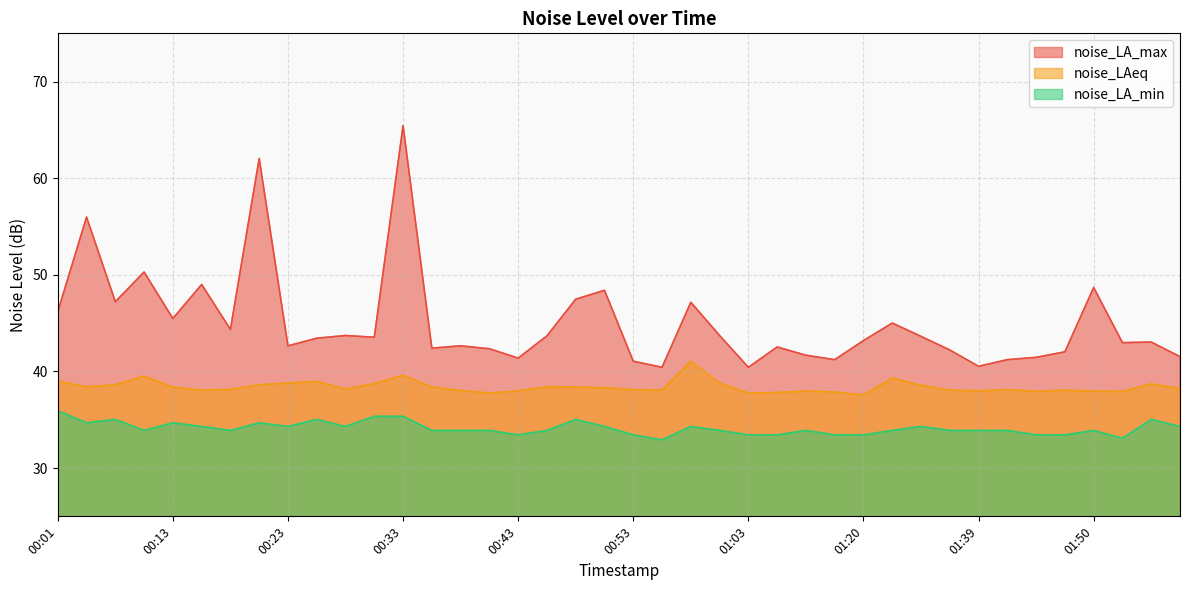

What is the maximum value for noise_LAeq?

41.1